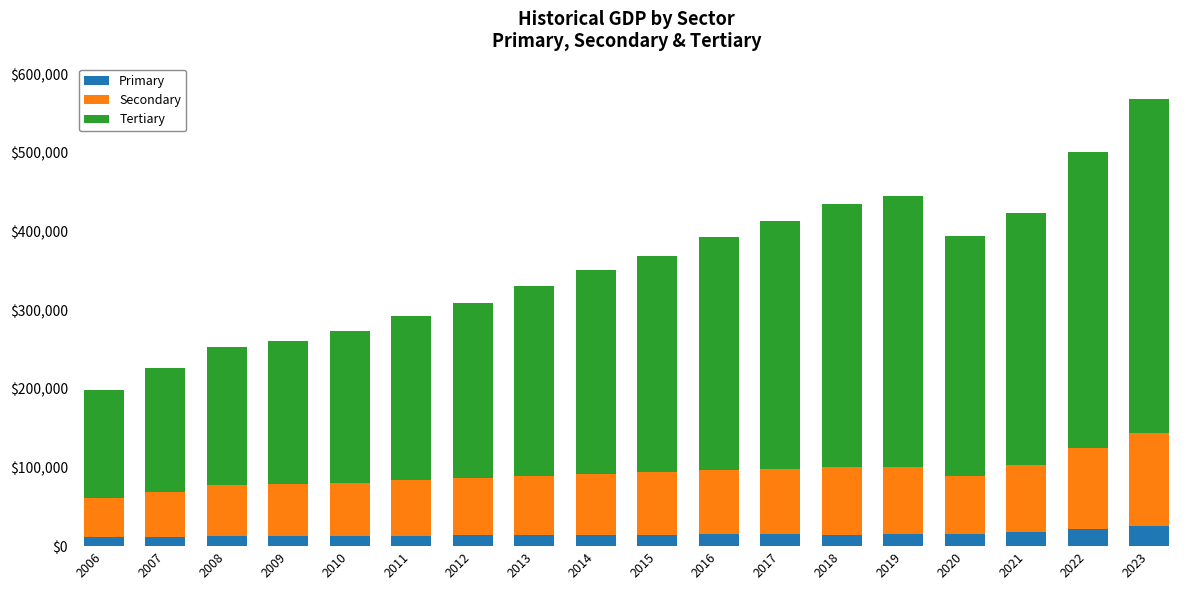

Count the number of data series in this chart.

3